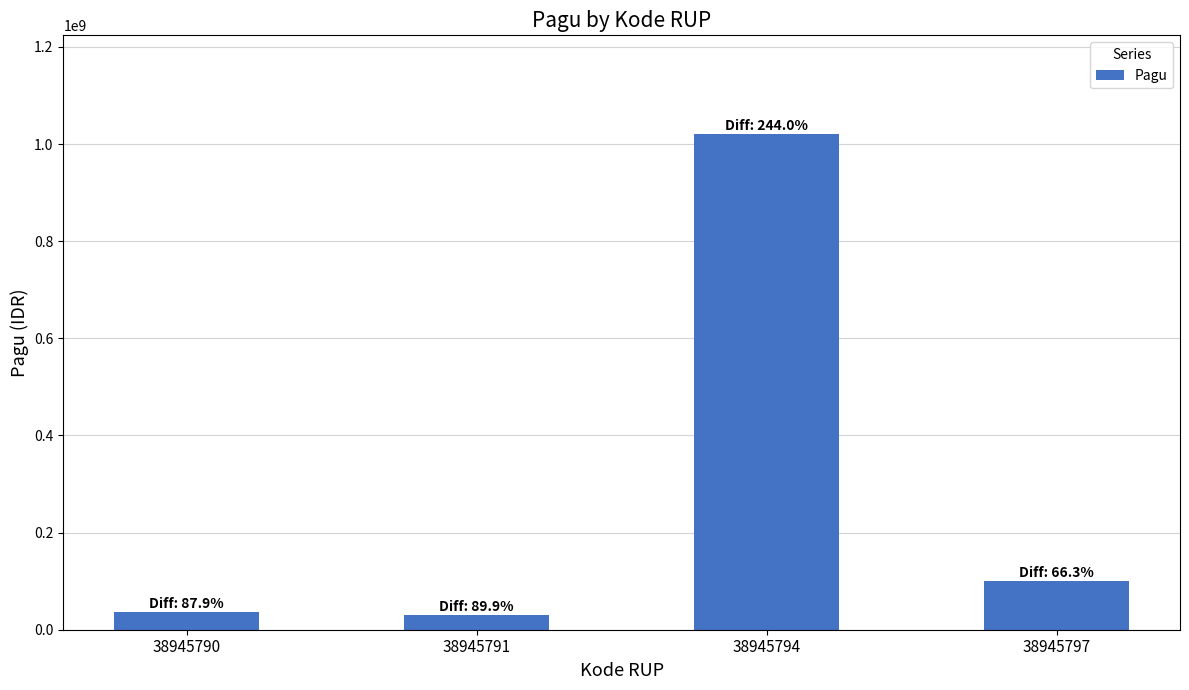

Is it true that the value at 38945791 is 30000000?

True